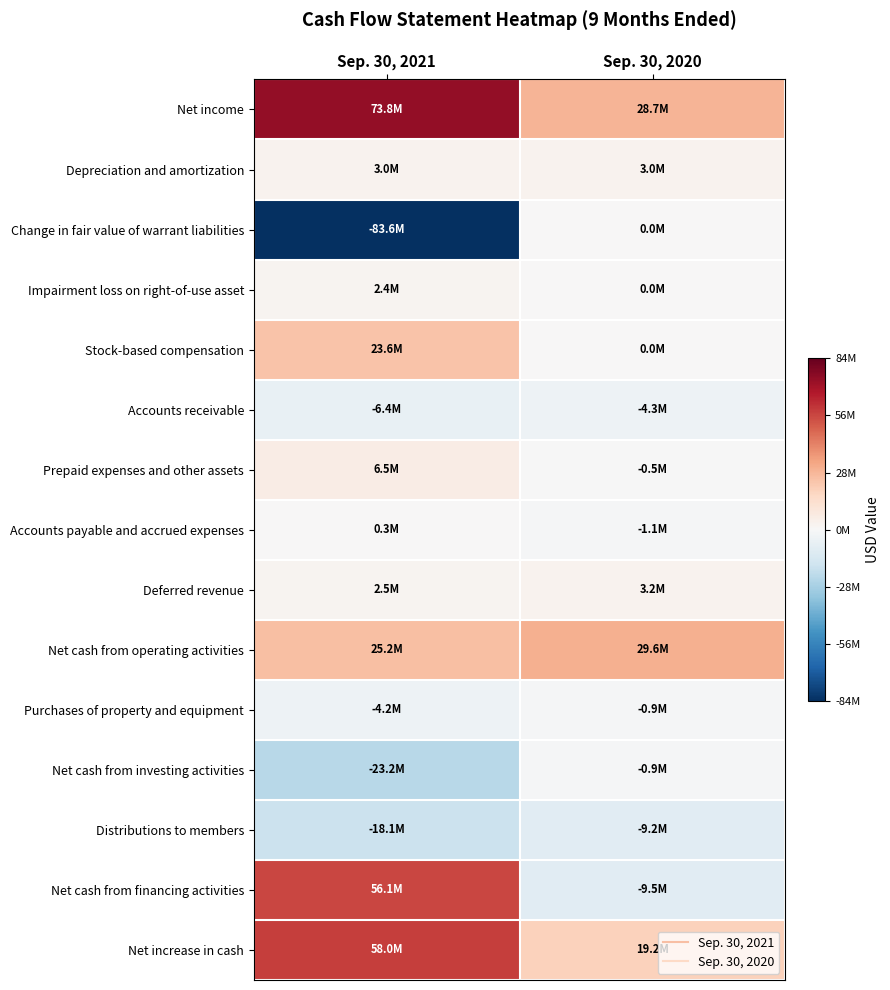

What is the greatest value displayed?

73773000